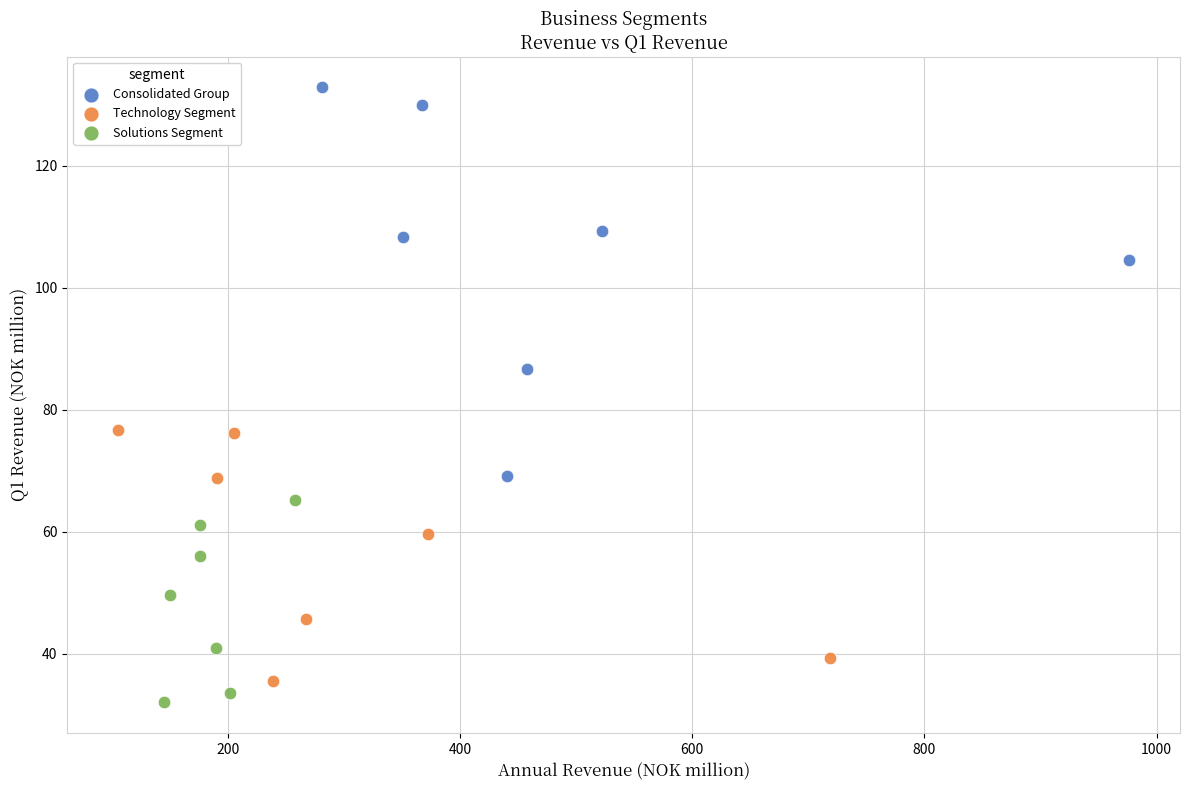

Which series reaches the maximum Y coordinate?

Consolidated Group